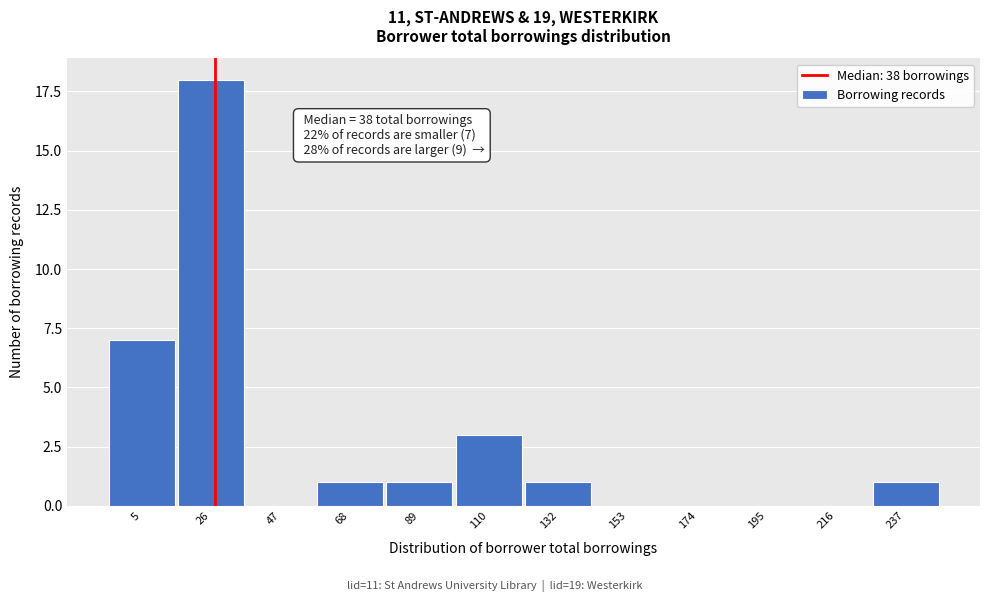

Reading right to left, transcribe all the data shown in this chart.

237=1	216=0	195=0	174=0	153=0	132=1	110=3	89=1	68=1	47=0	26=18	5=7